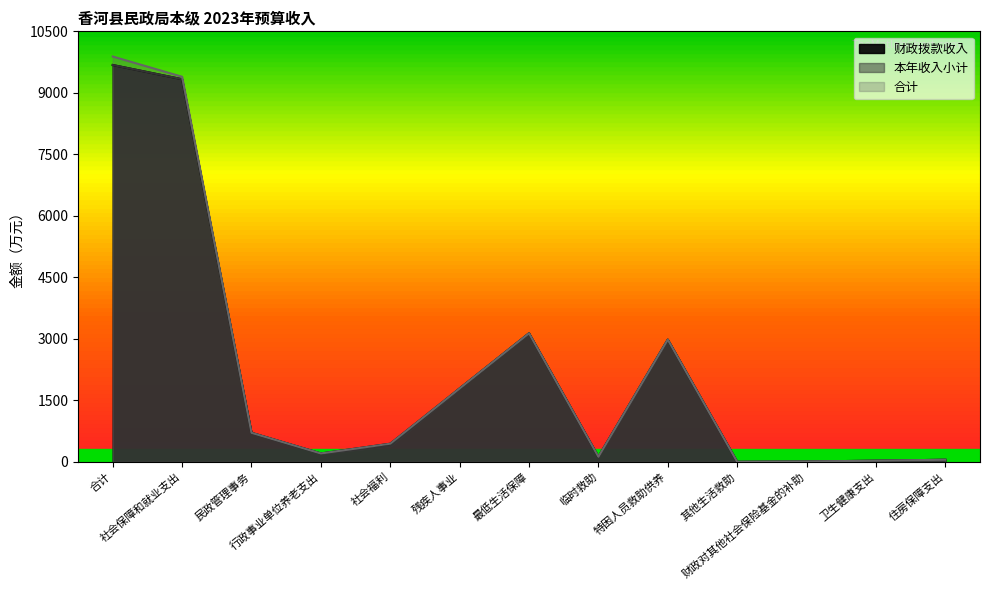

How many data points in 本年收入小计 are above 382?

7